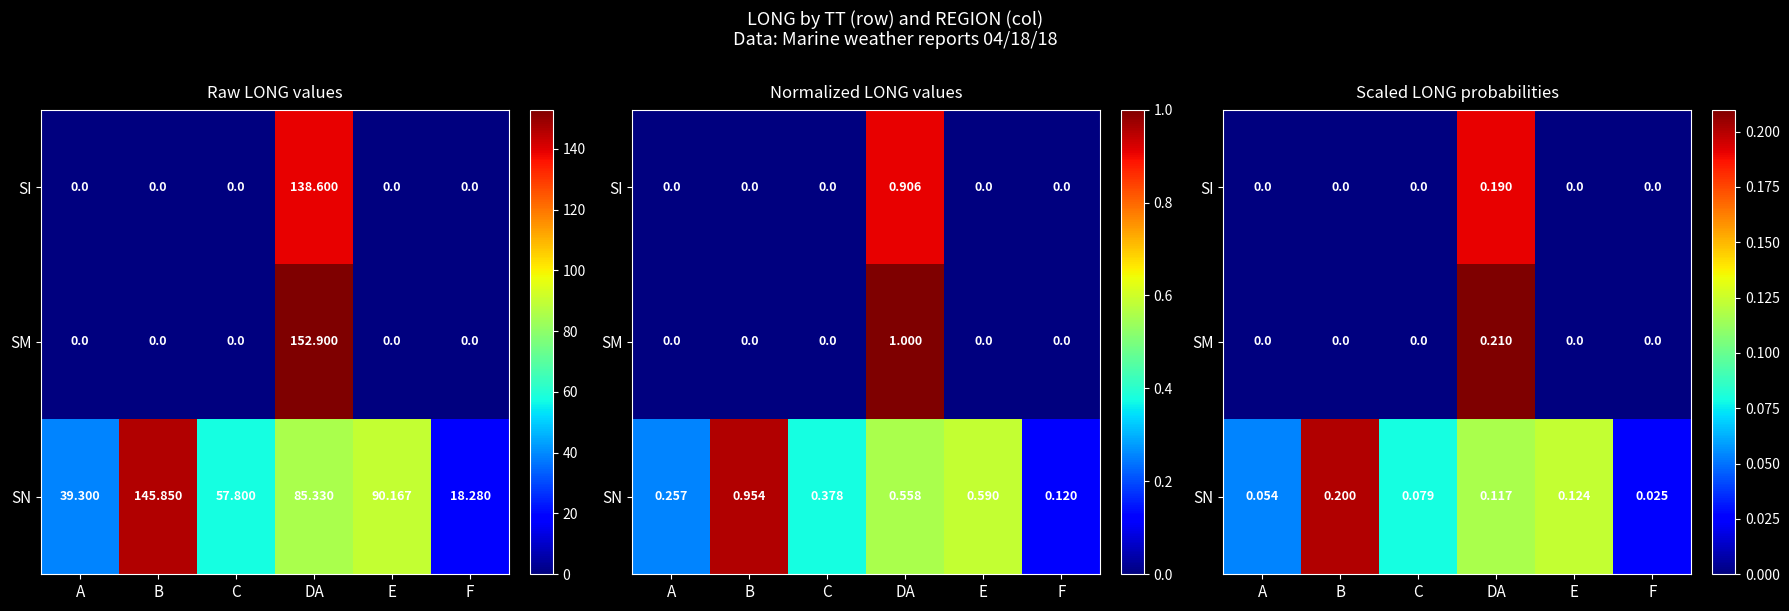

At which category is the sum across all series the highest?

DA